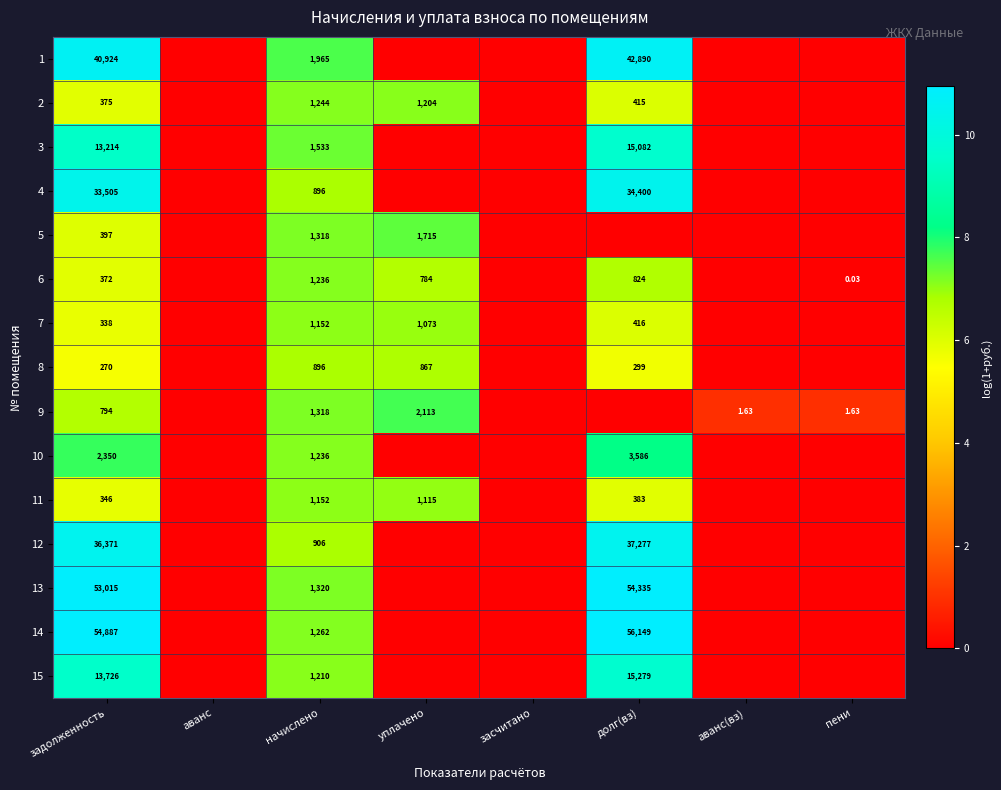

Is the value of 2 at долг(вз) greater than the value of 9 at начислено?

No